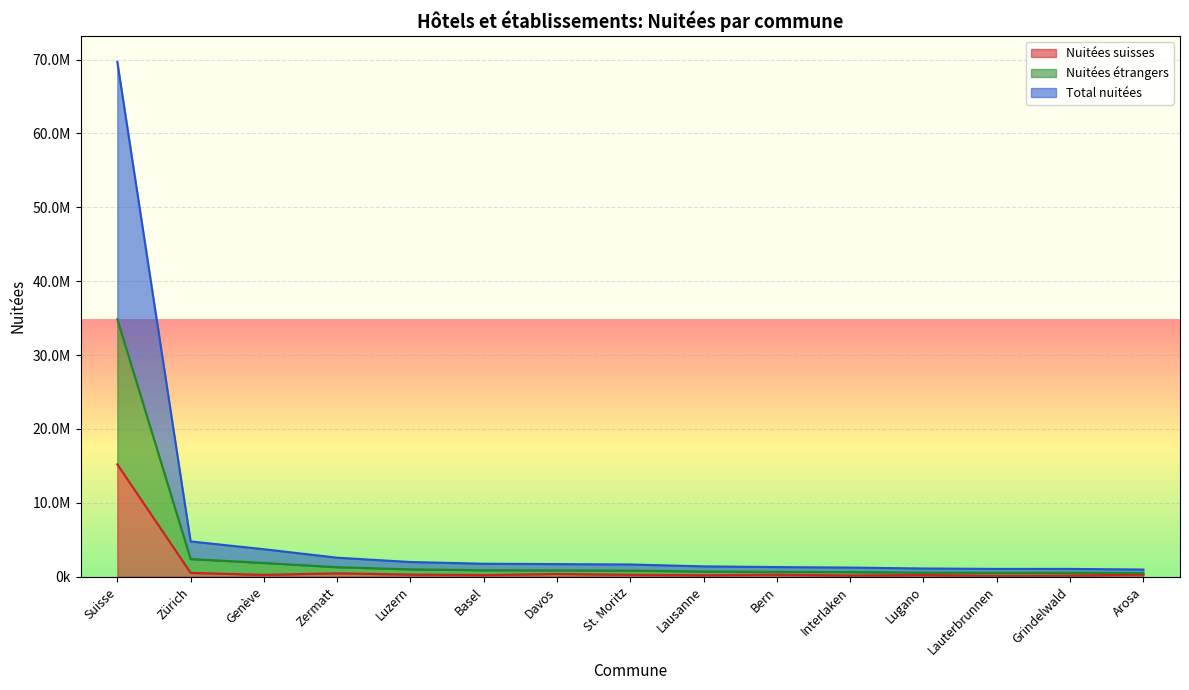

List the series in order of their peak value, highest first.

Total nuitées, Nuitées étrangers, Nuitées suisses